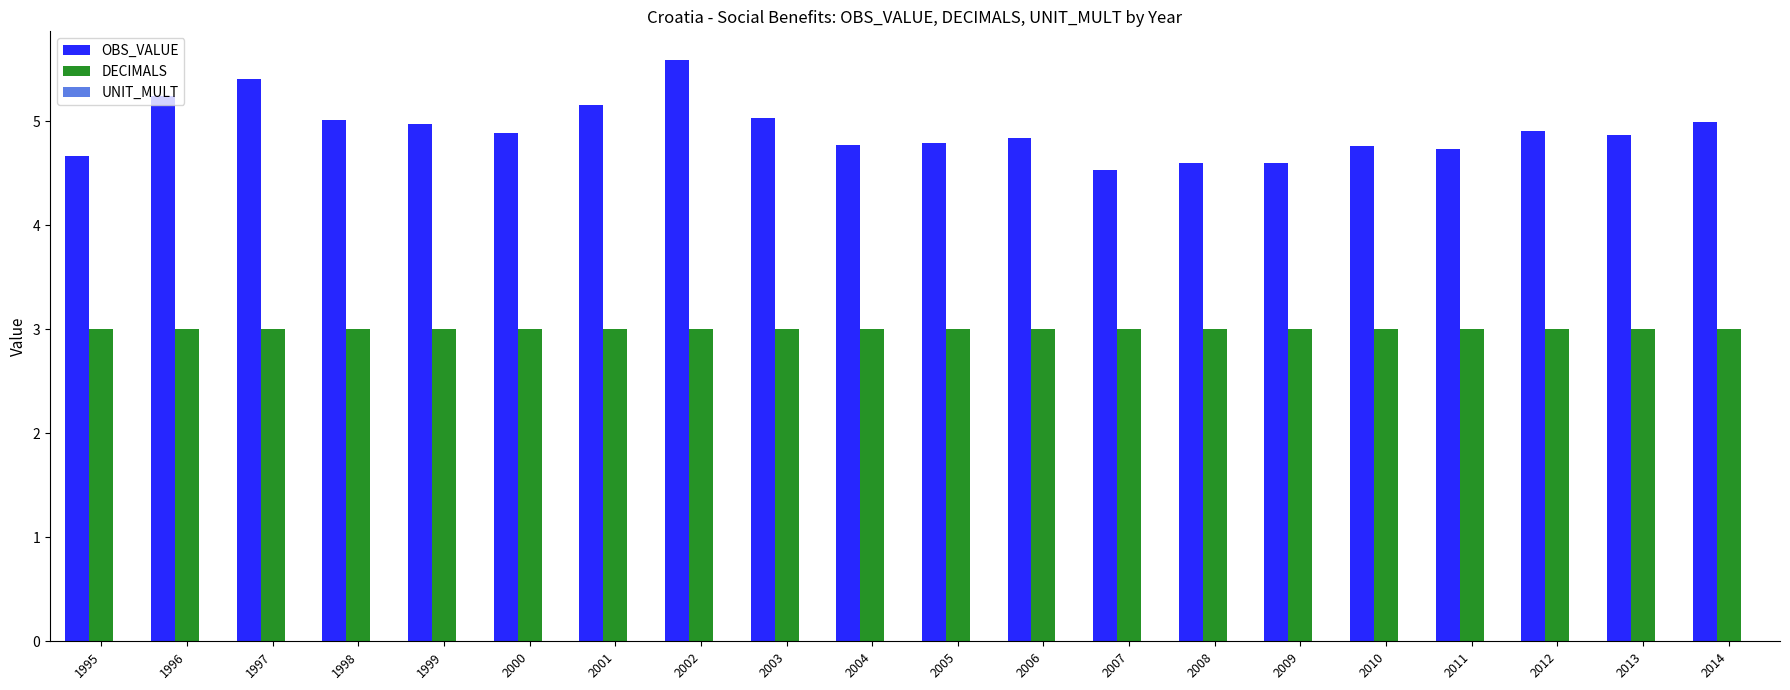

What is the spread (max minus min) of values at 2007?

1.5